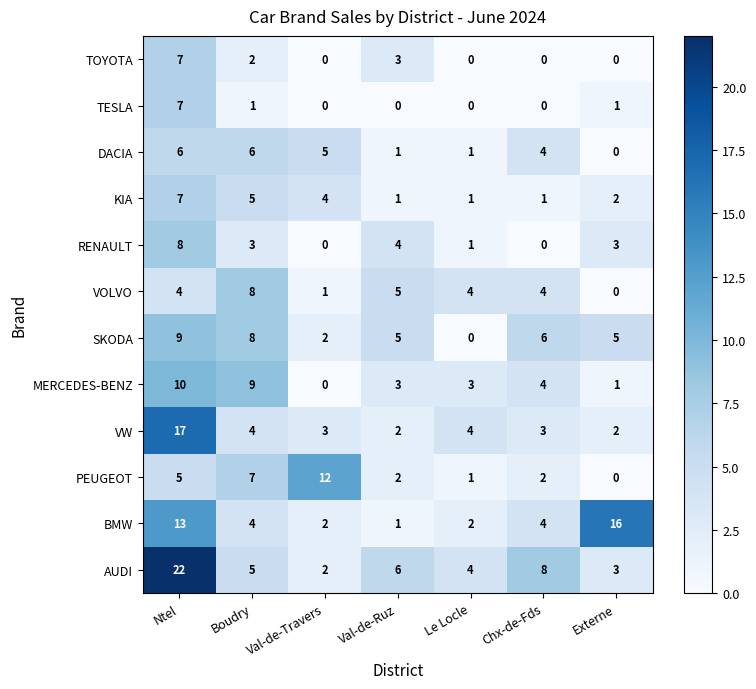

At which category is the sum across all series the highest?

Ntel